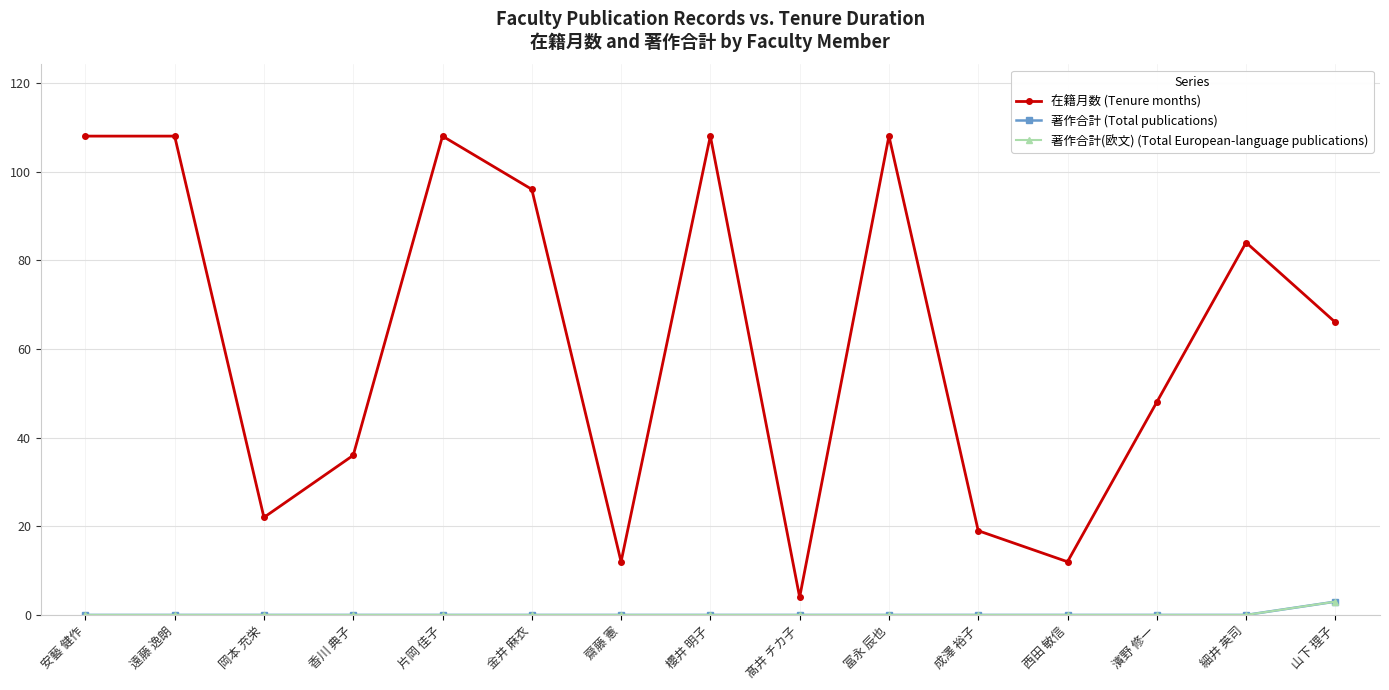

At how many categories does at least one series exceed 42?

9